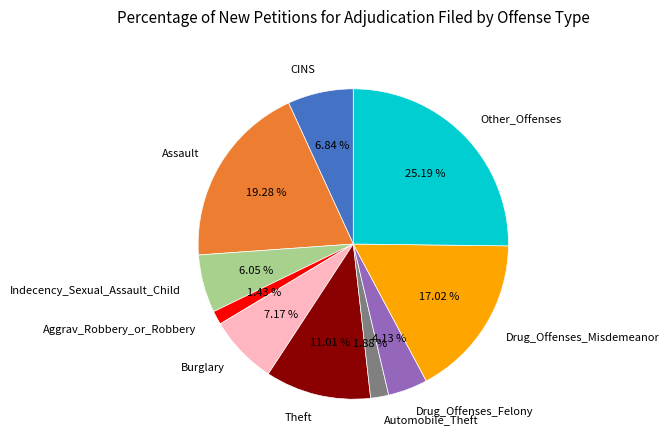

True or false: Other_Offenses accounts for 38% of the total.

False